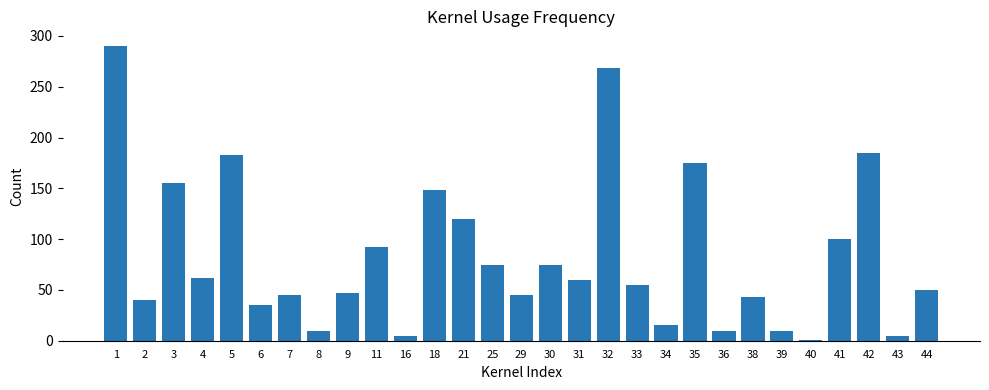

Are the bars horizontal?

No